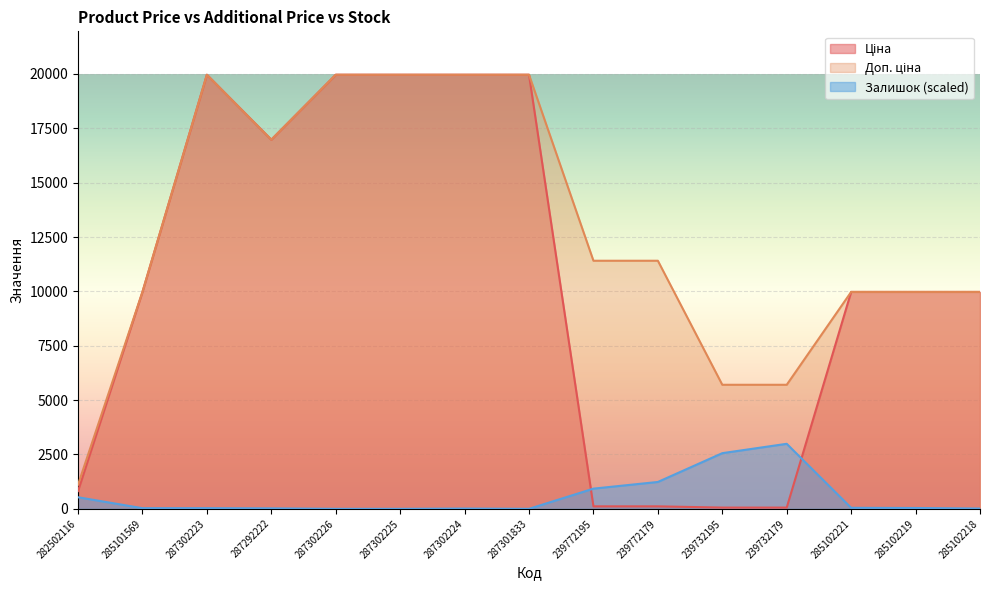

Reading left to right, list all the values displayed in this chart.

Ціна: 818.5	9975.0	19964.2	16976.3	19964.2	19964.2	19964.2	19964.2	114.1	114.1	57.0	57.0	9975.0	9975.0	9975.0
Доп. ціна: 1109.2	9975.0	19964.2	16976.3	19964.2	19964.2	19964.2	19964.2	11410.0	11410.0	5705.0	5705.0	9975.0	9975.0	9975.0
Залишок: 532.5	29.8	29.8	21.3	0.0	0.0	12.8	0.0	928.6	1235.3	2560.1	2990.4	46.9	38.3	12.8